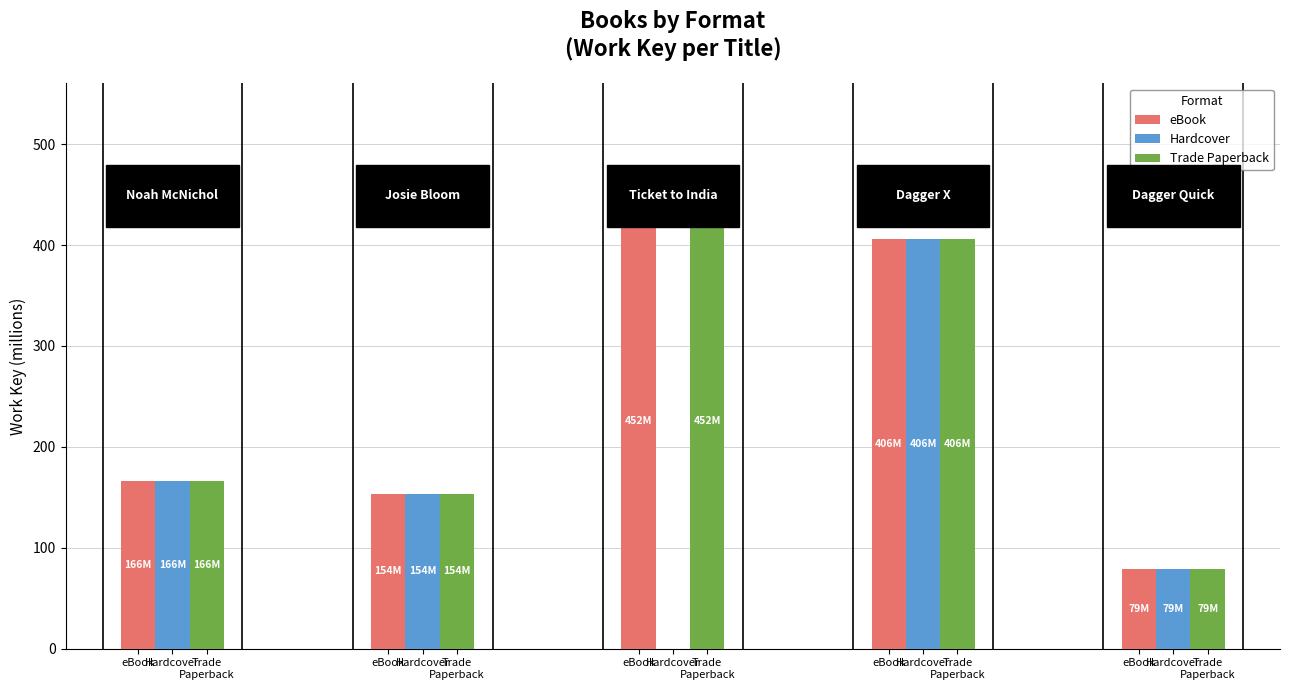

Are the bars grouped side by side (vs. stacked)?

Yes